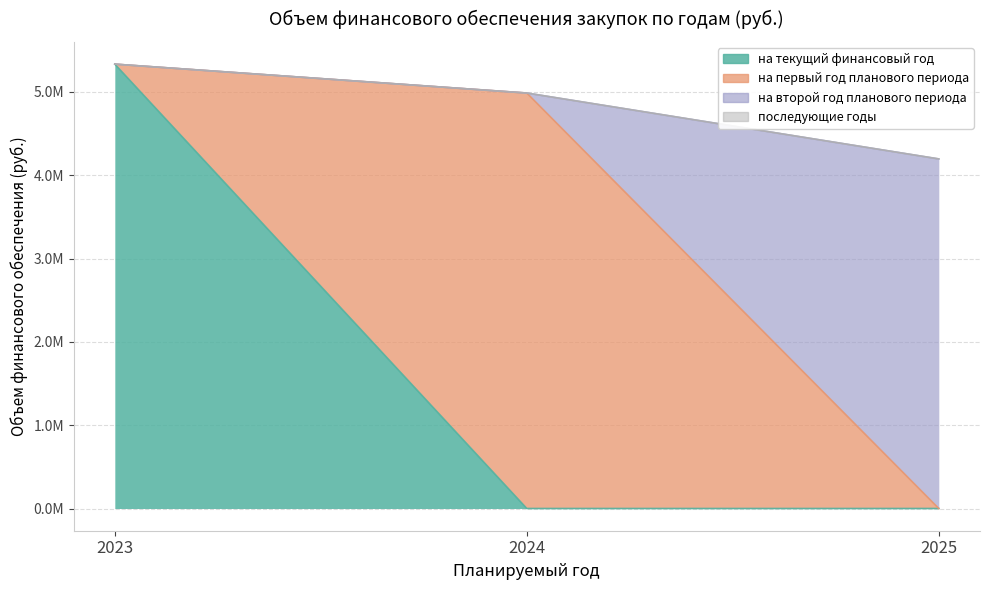

What is the sum of all на текущий финансовый год values?

5334100